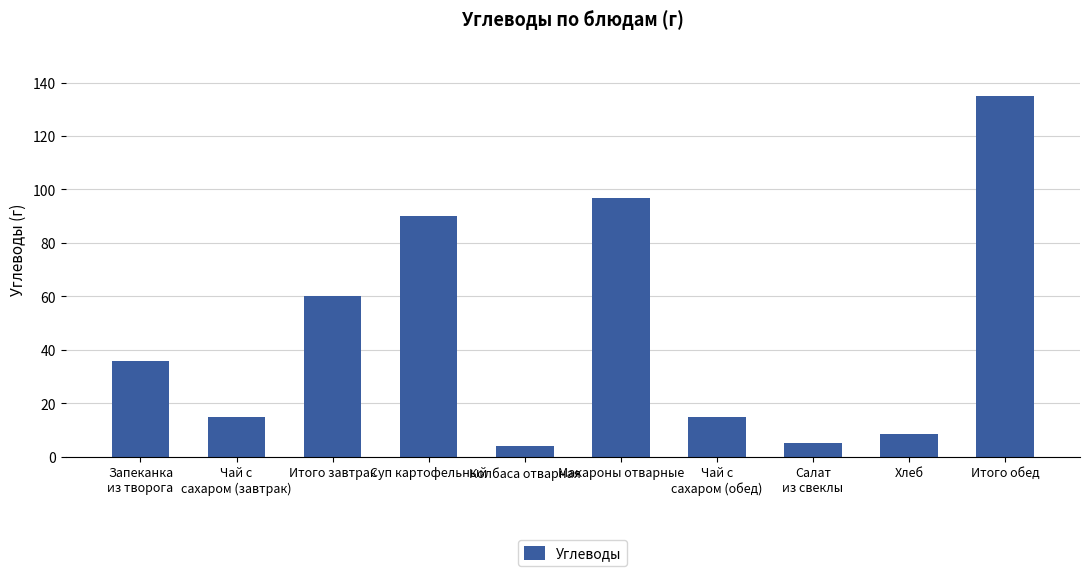

What is the smallest value displayed?

4.0